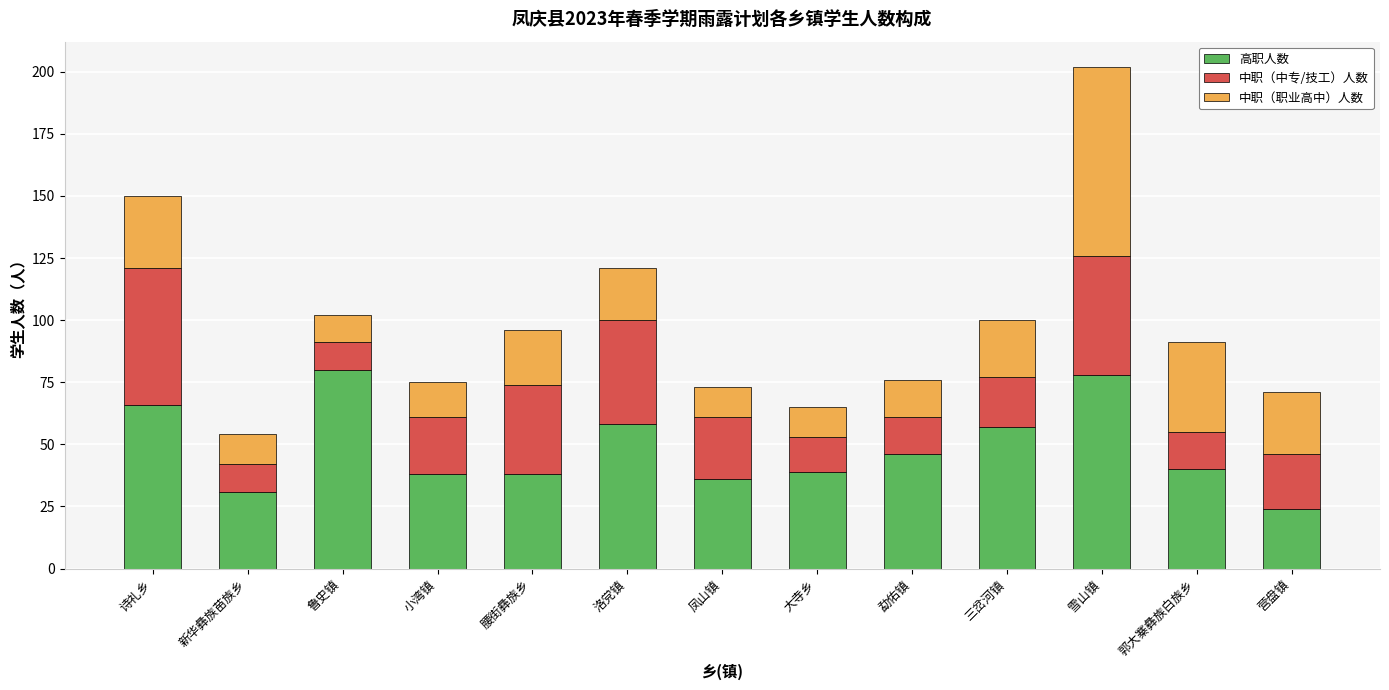

What is the maximum value for 高职人数?

80